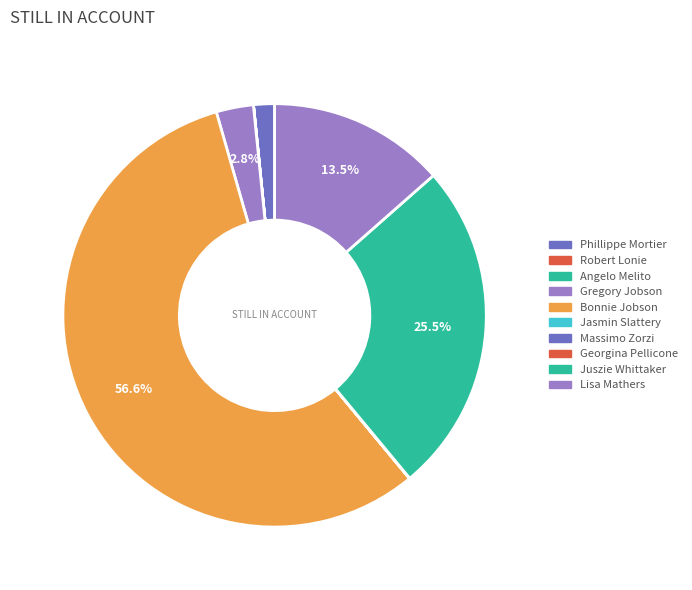

Which slice represents more than half of the pie?

Bonnie Jobson